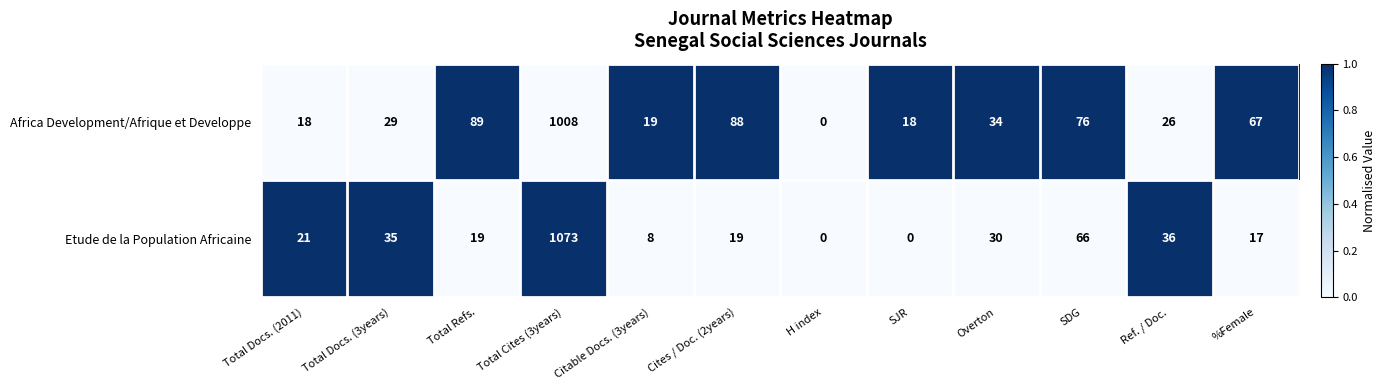

Which series changed the most between Total Docs. (3years) and Total Cites (3years)?

Etude de la Population Africaine